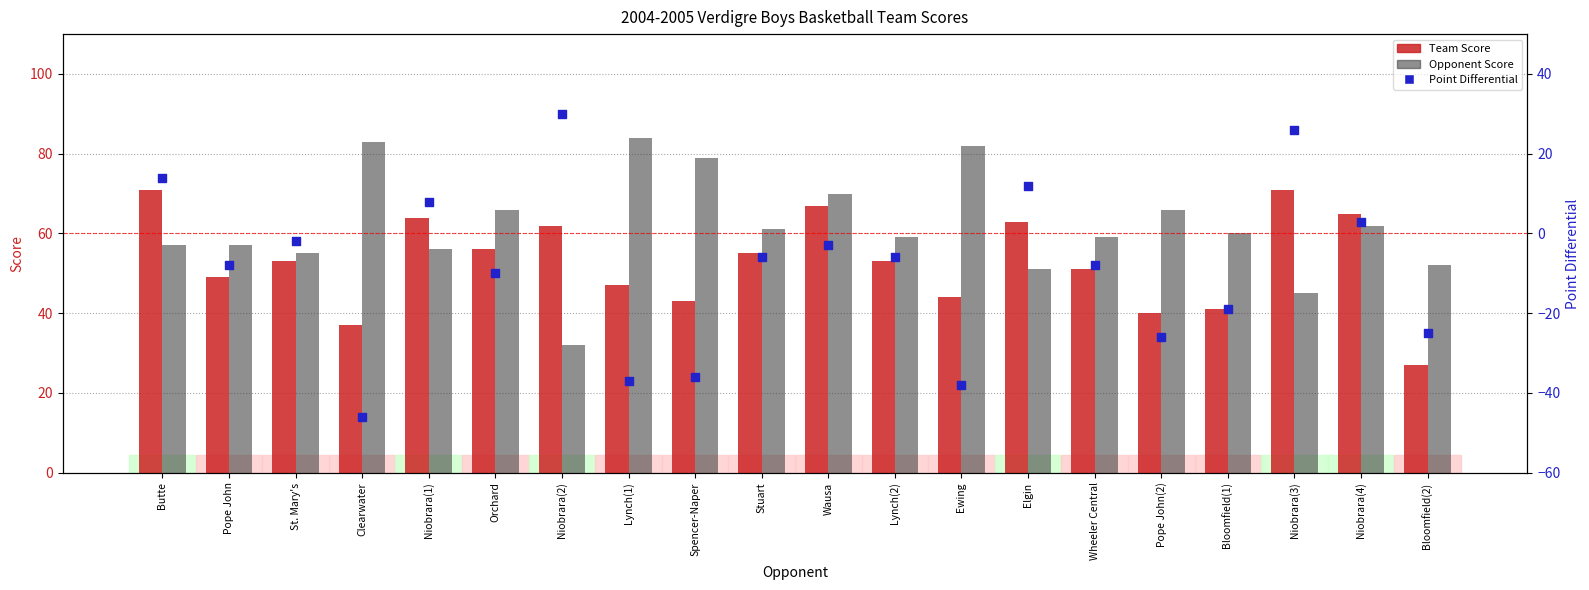

Which series contains the lowest Y value?

Point Differential